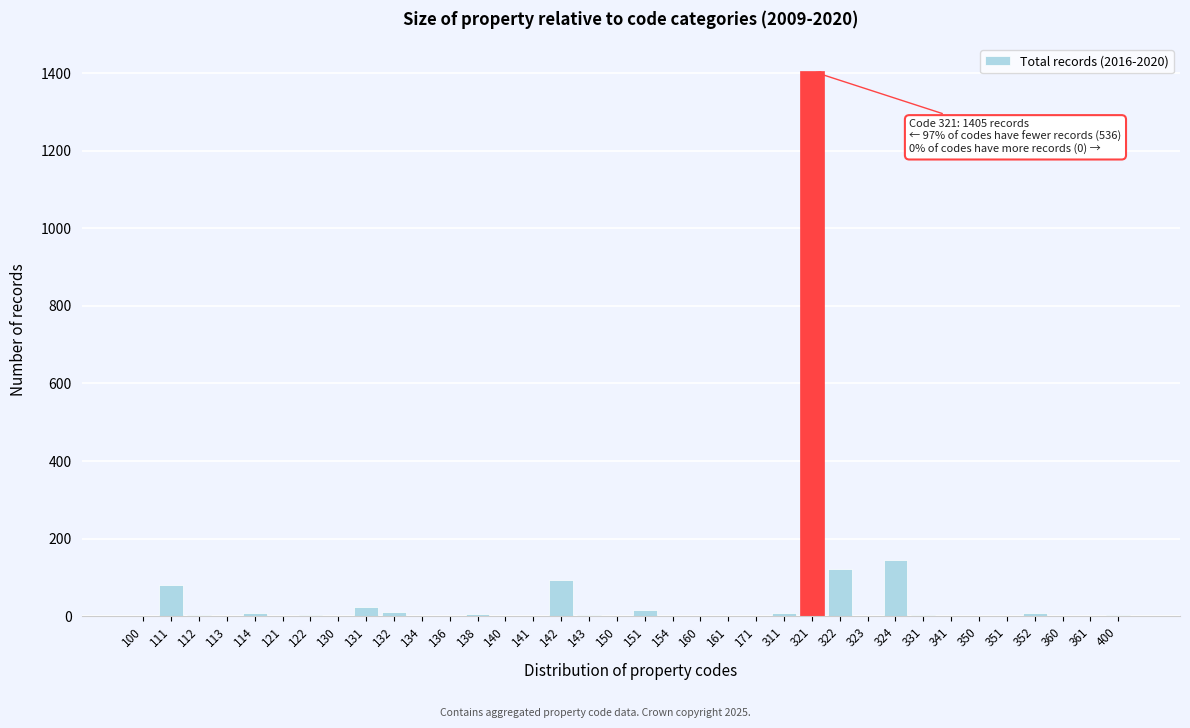

What value does the data have at 324?

145